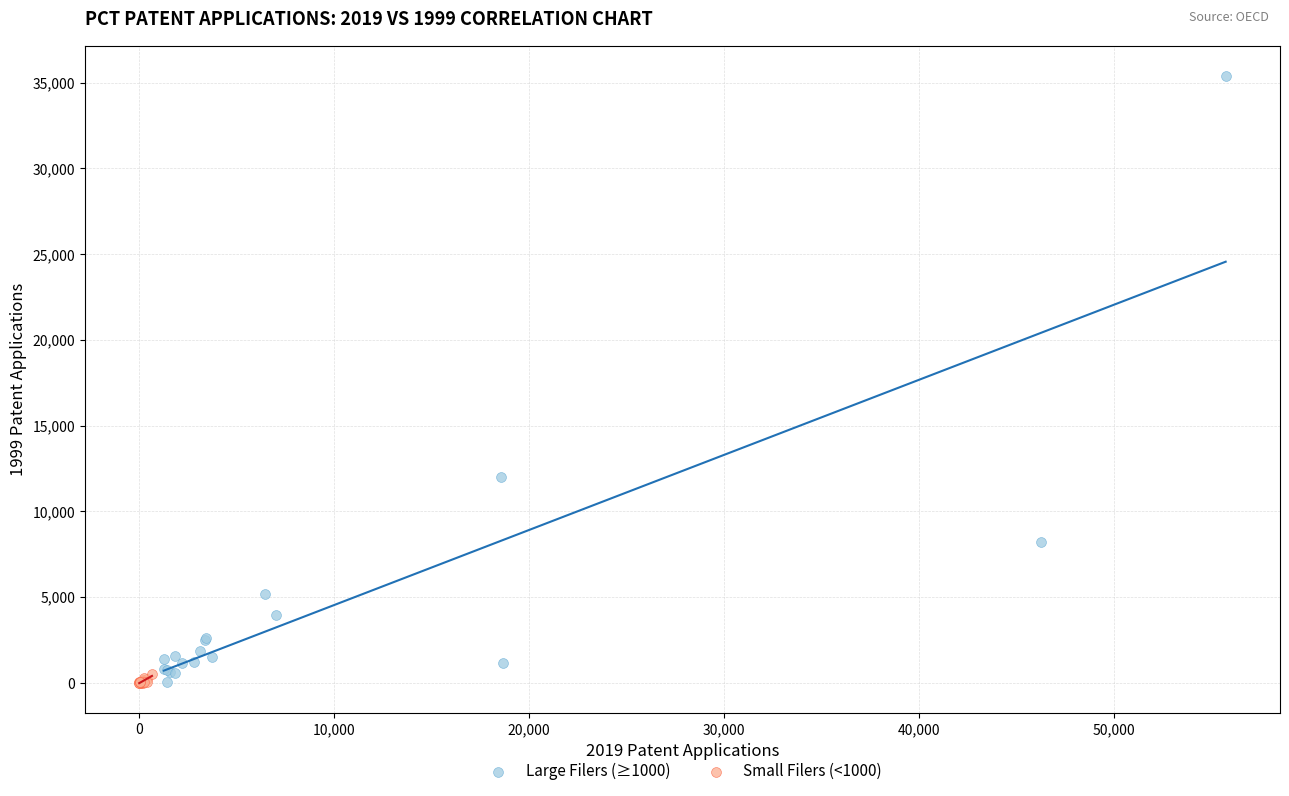

Which series contains the highest Y value?

Large Filers (≥1000)